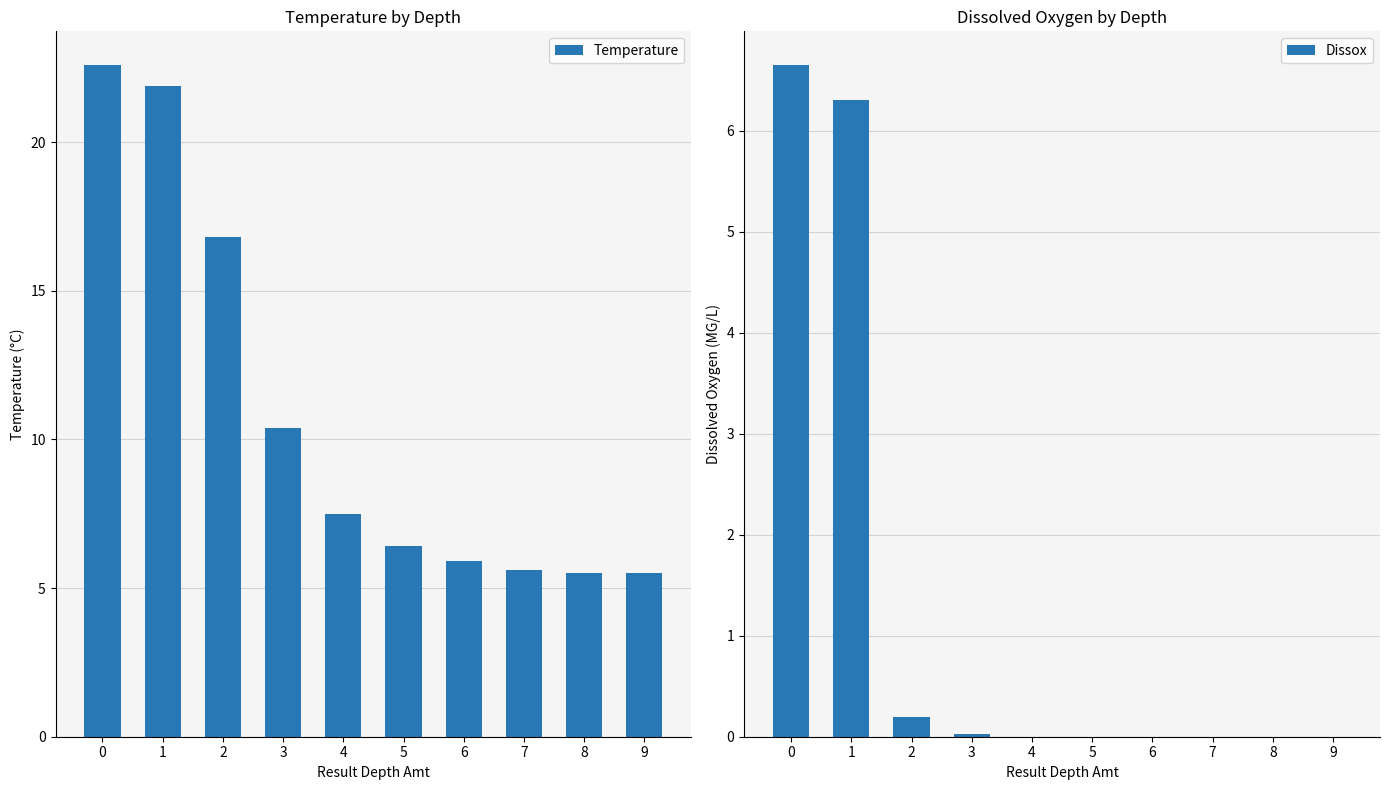

Reading right to left, what are all the values shown in this chart?

Temperature: 9=5.5	8=5.5	7=5.6	6=5.9	5=6.4	4=7.5	3=10.4	2=16.8	1=21.9	0=22.6
Dissox: 9=0.0	8=0.0	7=0.0	6=0.0	5=0.0	4=0.0	3=0.0	2=0.2	1=6.3	0=6.7